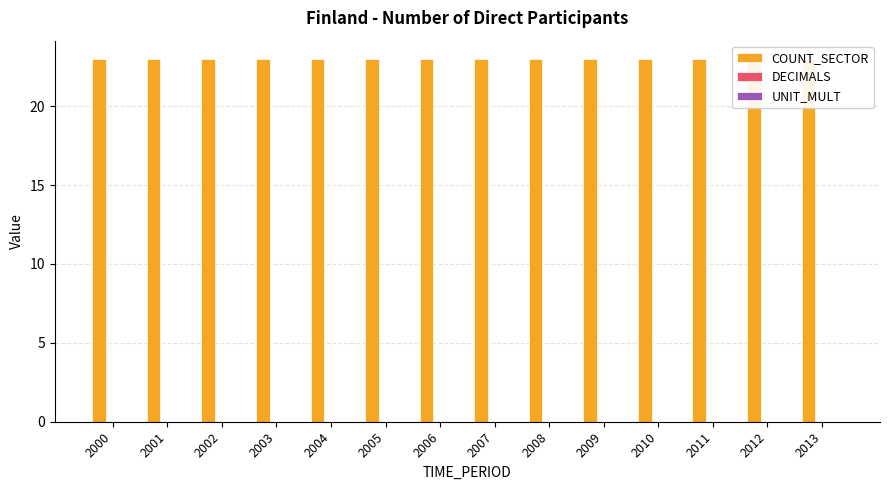

Rank the categories by COUNT_SECTOR value from lowest to highest.

2000, 2001, 2002, 2003, 2004, 2005, 2006, 2007, 2008, 2009, 2010, 2011, 2012, 2013